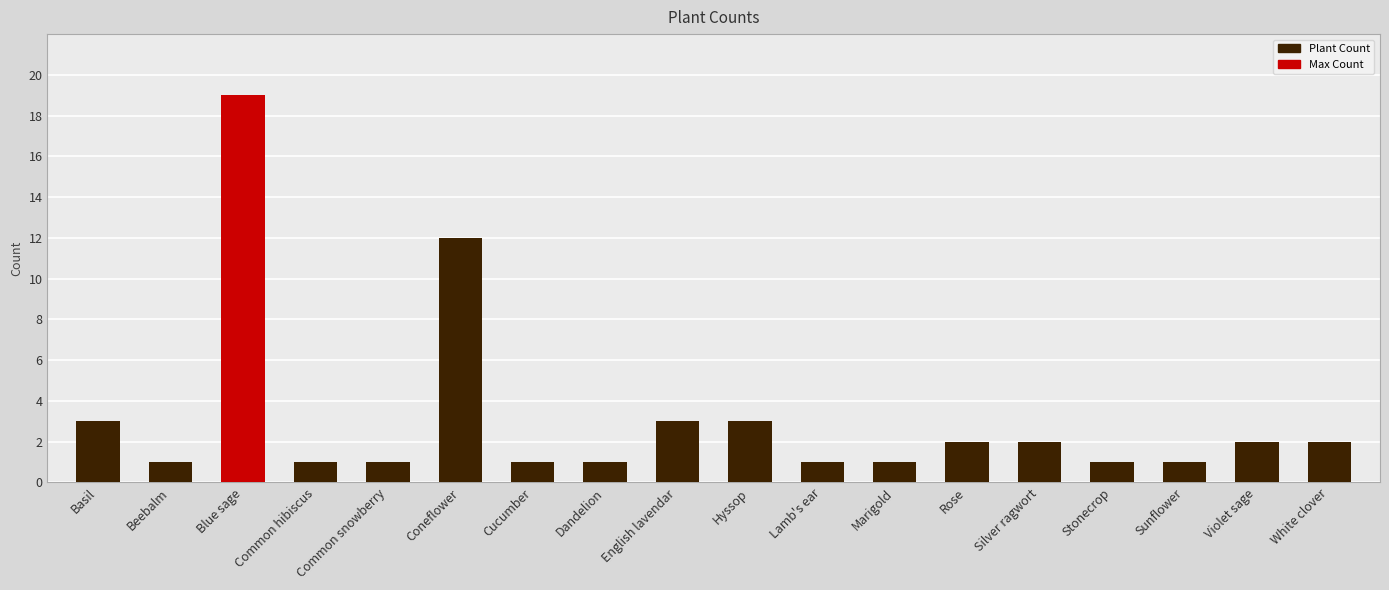

What is the ratio of the value at Violet sage to the value at Blue sage?

0.1